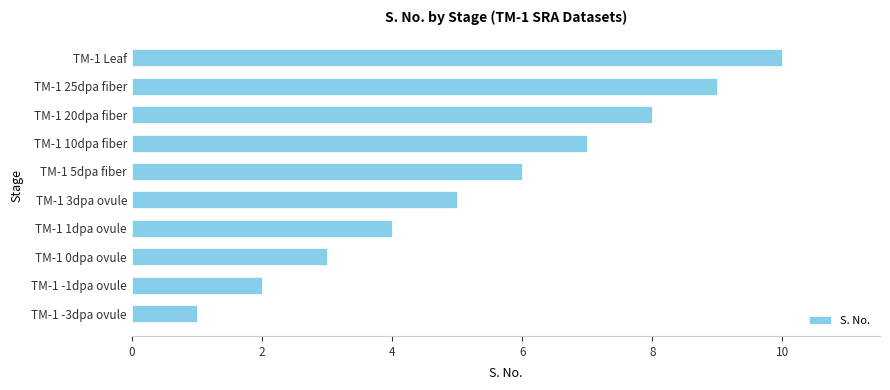

List the labels in order of value, smallest first.

TM-1 -3dpa ovule, TM-1 -1dpa ovule, TM-1 0dpa ovule, TM-1 1dpa ovule, TM-1 3dpa ovule, TM-1 5dpa fiber, TM-1 10dpa fiber, TM-1 20dpa fiber, TM-1 25dpa fiber, TM-1 Leaf